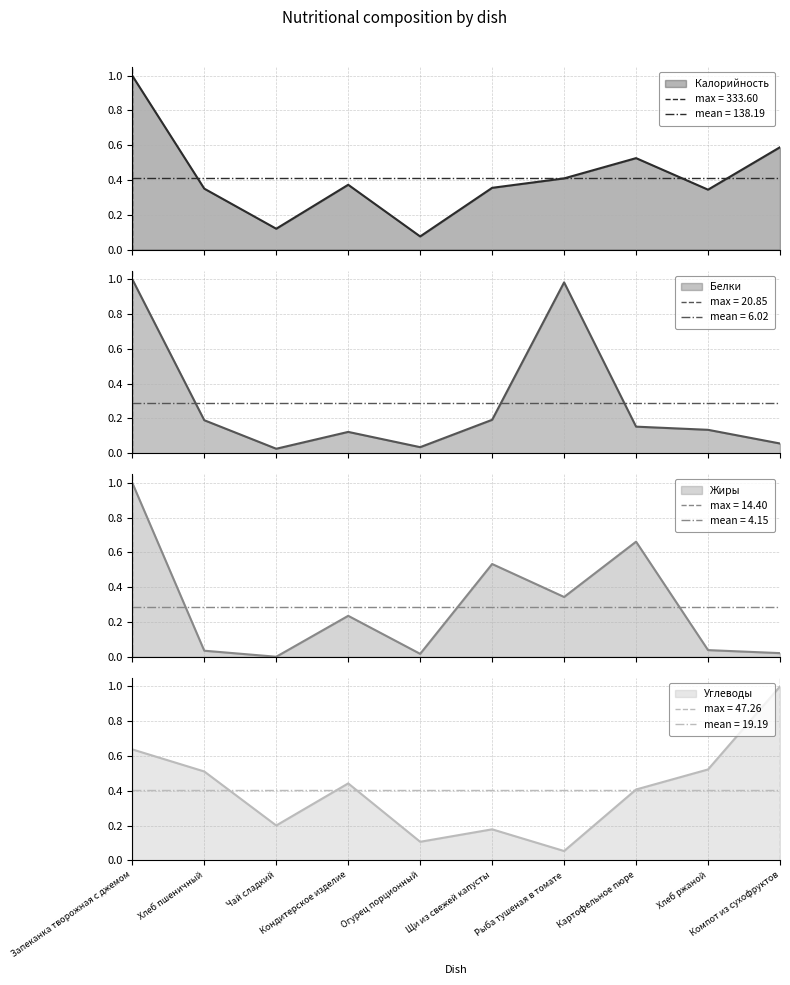

Which series changed the most between Хлеб пшеничный and Чай сладкий?

Углеводы